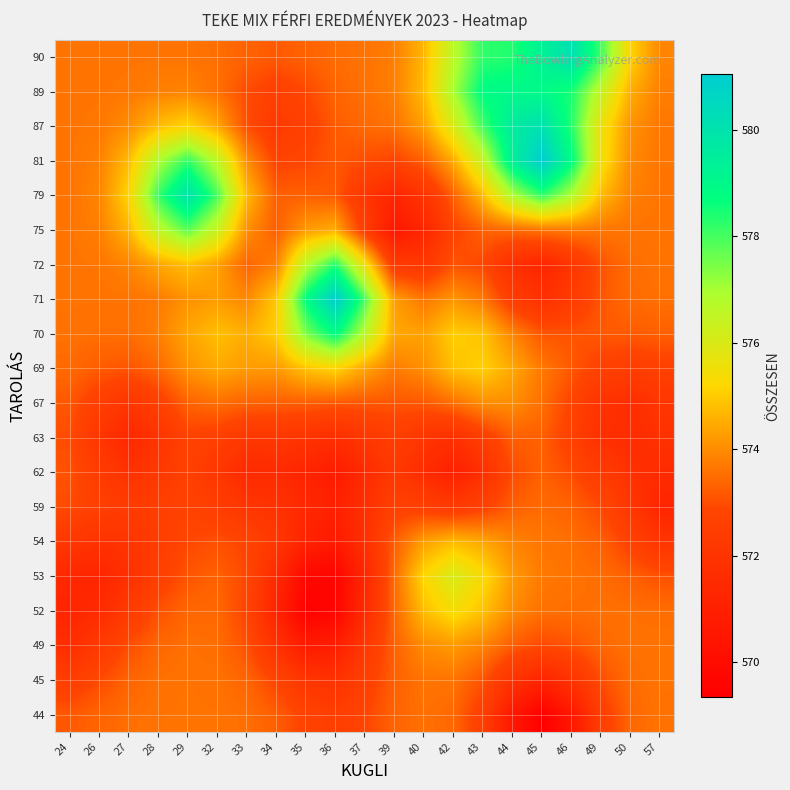

Reading left to right, list all the values displayed in this chart.

44: 24=573.2	26=573.4	27=573.5	28=573.6	29=573.6	32=573.6	33=573.5	34=573.3	35=572.8	36=572.5	37=572.8	39=573.3	40=573.6	42=573.4	43=572.5	44=570.6	45=569.3	46=570.6	49=572.5	50=573.4	57=573.6
45: 24=572.5	26=572.9	27=573.4	28=573.6	29=573.6	32=573.6	33=573.4	34=572.8	35=572.1	36=571.9	37=572.6	39=573.3	40=573.6	42=573.6	43=573.1	44=571.9	45=571.2	46=571.9	49=573.0	50=573.5	57=573.6
49: 24=571.7	26=572.3	27=573.0	28=573.4	29=573.6	32=573.5	33=573.1	34=571.9	35=570.7	36=570.9	37=572.2	39=573.3	40=574.0	42=574.2	43=573.9	44=573.2	45=572.9	46=573.1	49=573.4	50=573.6	57=573.6
52: 24=571.3	26=571.6	27=572.3	28=573.1	29=573.4	32=573.4	33=572.8	34=571.2	35=569.4	36=569.7	37=571.6	39=573.4	40=574.8	42=575.4	43=574.9	44=574.0	45=573.6	46=573.5	49=573.6	50=573.5	57=573.5
53: 24=571.4	26=571.2	27=571.8	28=572.6	29=573.1	32=573.3	33=572.9	34=571.5	35=569.8	36=569.6	37=571.4	39=573.5	40=575.2	42=576.1	43=575.3	44=574.2	45=573.7	46=573.6	49=573.5	50=573.3	57=573.1
54: 24=572.2	26=571.9	27=572.0	28=572.4	29=572.9	32=573.0	33=572.8	34=572.2	35=571.1	36=570.7	37=571.8	39=573.3	40=574.3	42=574.7	43=574.4	44=573.9	45=573.6	46=573.5	49=573.3	50=572.7	57=572.0
59: 24=573.0	26=572.6	27=572.4	28=572.5	29=572.7	32=572.5	33=572.1	34=571.9	35=571.4	36=571.0	37=571.8	39=572.7	40=572.6	42=572.3	43=572.7	44=573.3	45=573.5	46=573.3	49=572.9	50=572.1	57=571.3
62: 24=573.1	26=572.4	27=571.9	28=572.2	29=572.6	32=572.1	33=571.5	34=571.5	35=571.2	36=570.8	37=571.5	39=572.2	40=571.6	42=571.0	43=571.8	44=573.0	45=573.3	46=572.9	49=572.4	50=571.9	57=571.5
63: 24=573.0	26=572.1	27=571.4	28=572.0	29=572.7	32=572.6	33=572.2	34=572.2	35=572.0	36=571.7	37=572.2	39=572.5	40=572.1	42=571.8	43=572.5	44=573.3	45=573.3	46=572.6	49=571.8	50=571.6	57=571.9
67: 24=573.2	26=572.5	27=572.1	28=572.6	29=573.3	32=573.5	33=573.3	34=573.3	35=573.3	36=573.2	37=573.1	39=573.1	40=573.2	42=573.5	43=574.0	44=574.0	45=573.5	46=572.8	49=571.9	50=571.7	57=572.1
69: 24=573.4	26=573.2	27=573.1	28=573.4	29=574.1	32=574.5	33=574.2	34=574.2	35=574.9	36=575.2	37=574.4	39=573.7	40=574.0	42=574.9	43=575.1	44=574.5	45=573.7	46=573.2	49=572.7	50=572.5	57=572.7
70: 24=573.6	26=573.5	27=573.5	28=573.8	29=574.4	32=574.8	33=574.6	34=575.1	35=577.4	36=578.8	37=576.7	39=574.4	40=574.3	42=575.0	43=574.9	44=573.9	45=573.1	46=573.1	49=573.2	50=573.2	57=573.3
71: 24=573.6	26=573.6	27=573.6	28=573.7	29=574.1	32=574.3	33=573.9	34=575.0	35=578.7	36=581.0	37=578.0	39=574.3	40=573.7	42=574.1	43=573.7	44=572.5	45=571.8	46=572.4	49=573.1	50=573.5	57=573.5
72: 24=573.6	26=573.7	27=573.9	28=574.4	29=574.8	32=574.3	33=573.4	34=573.8	35=576.7	36=578.3	37=575.5	39=572.3	40=572.2	42=573.1	43=572.9	44=571.8	45=571.3	46=572.1	49=573.1	50=573.5	57=573.6
75: 24=573.6	26=573.8	27=574.7	28=576.6	29=577.8	32=576.4	33=574.1	34=573.3	35=574.2	36=574.5	37=572.5	39=570.6	40=571.3	42=572.7	43=573.3	44=573.5	45=573.7	46=573.7	49=573.7	50=573.6	57=573.6
79: 24=573.6	26=573.9	27=575.2	28=578.1	29=580.0	32=578.0	33=574.7	34=573.3	35=573.3	36=573.2	37=572.1	39=571.3	40=572.0	42=573.3	43=574.8	44=576.9	45=578.2	46=576.9	49=574.8	50=573.8	57=573.6
81: 24=573.6	26=573.8	27=574.8	28=576.9	29=578.2	32=576.6	33=574.0	34=572.8	35=572.9	36=573.2	37=573.0	39=572.8	40=573.3	42=574.5	43=576.4	44=579.4	45=581.0	46=578.8	49=575.5	50=574.0	57=573.6
87: 24=573.6	26=573.7	27=574.0	28=574.8	29=575.2	32=574.4	33=573.0	34=572.3	35=572.6	36=573.2	37=573.5	39=573.6	40=574.3	42=576.0	43=578.1	44=579.6	45=580.1	46=578.3	49=575.6	50=574.1	57=573.7
89: 24=573.6	26=573.6	27=573.7	28=573.8	29=573.9	32=573.6	33=573.0	34=572.6	35=572.9	36=573.4	37=573.6	39=573.8	40=574.8	42=577.0	43=578.8	44=579.0	45=578.9	46=578.5	49=576.5	50=574.5	57=573.8
90: 24=573.6	26=573.6	27=573.6	28=573.6	29=573.6	32=573.5	33=573.3	34=573.2	35=573.3	36=573.5	37=573.6	39=573.8	40=574.7	42=576.7	43=578.2	44=578.4	45=579.3	46=580.1	49=578.0	50=575.1	57=573.9